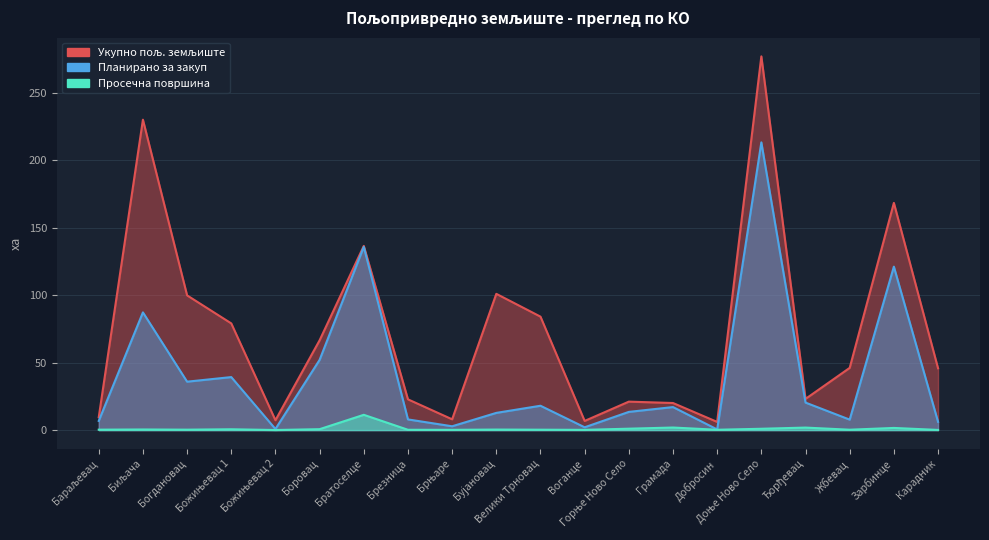

Rank the series at Добросин from lowest to highest value.

Просечна површина, Планирано за закуп, Укупно пољ. земљиште